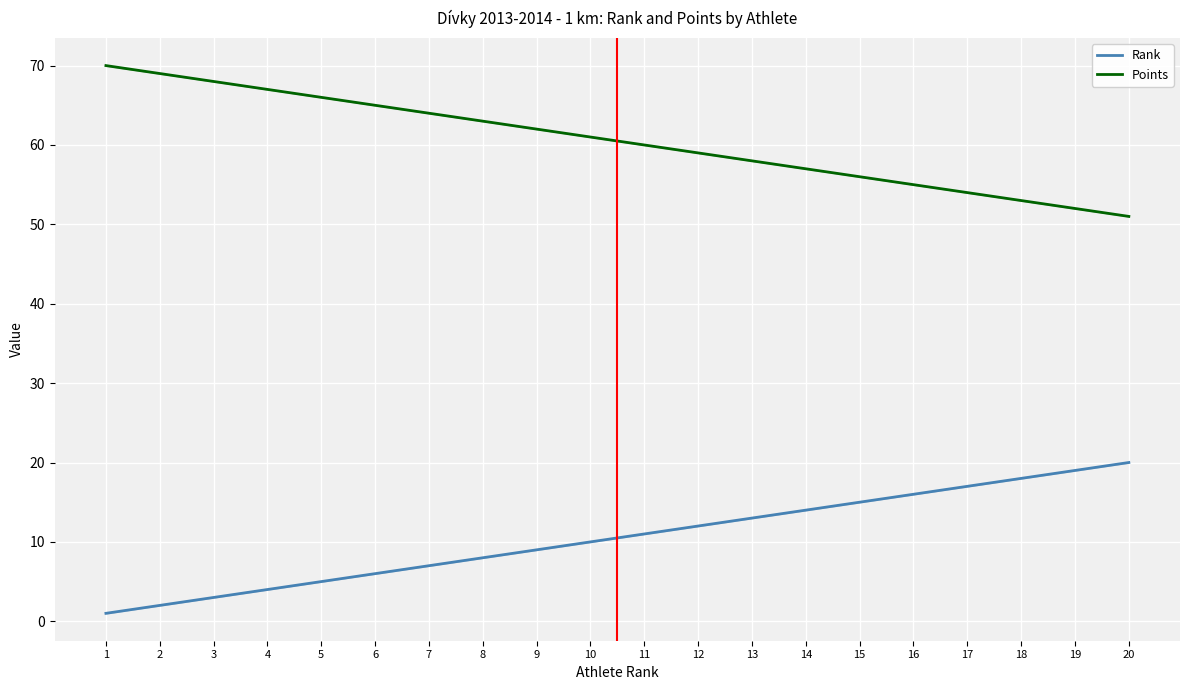

At 7, list the series in order from smallest to largest.

Rank, Points